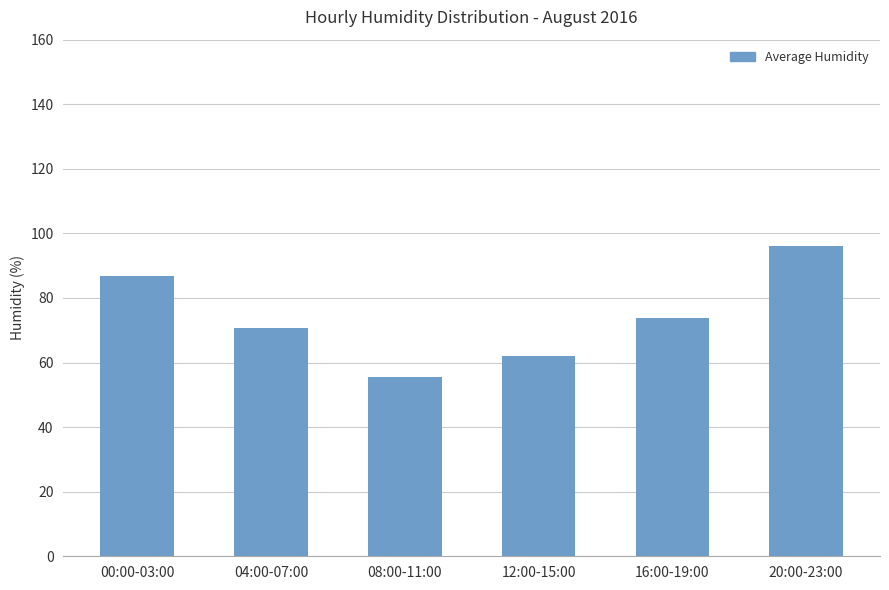

What is the sum of all values?

445.2